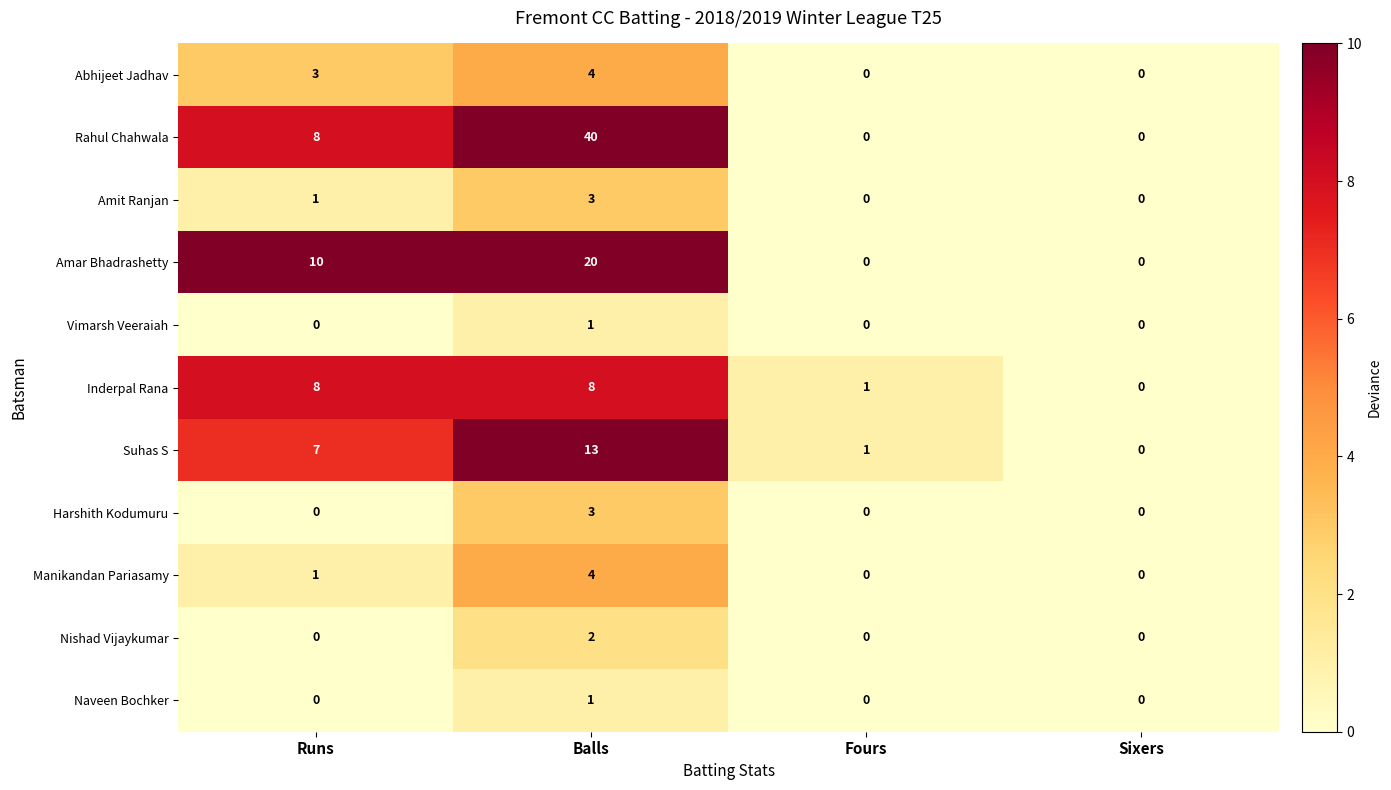

List the labels in order of Suhas S value, smallest first.

Sixers, Fours, Runs, Balls